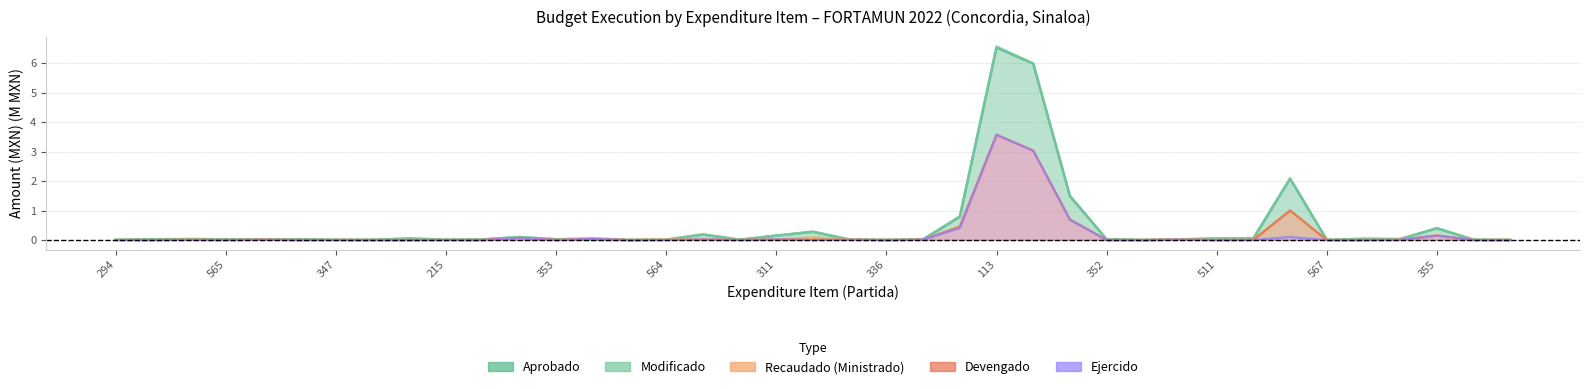

What is the difference between the maximum and second lowest values in the Modificado series?

6.6